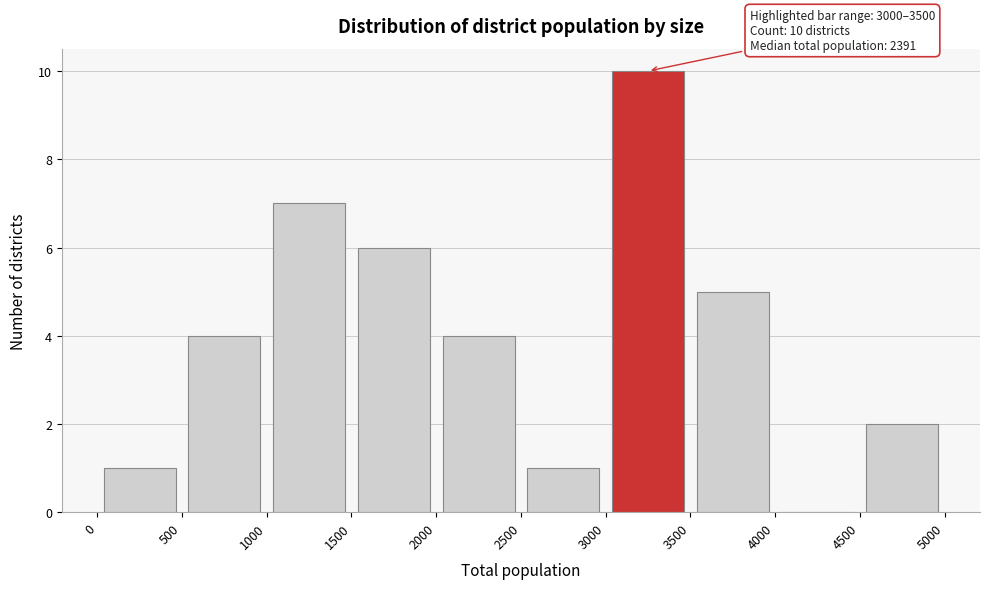

Over which range of the x-axis is the bar tallest?

3000 to 3500